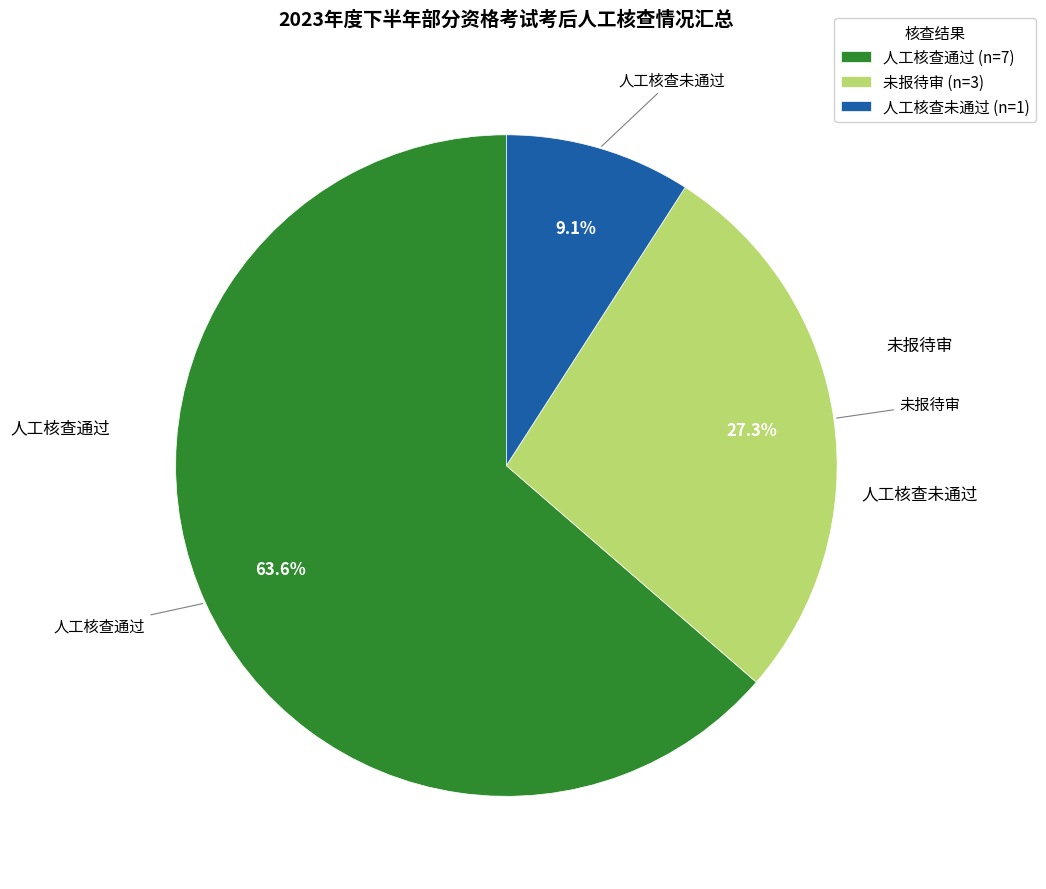

How many slices are in this pie chart?

3